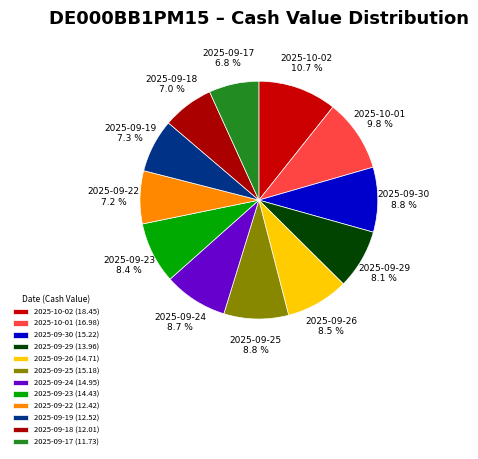

Between 2025-10-01 and 2025-09-29, which is larger?

2025-10-01